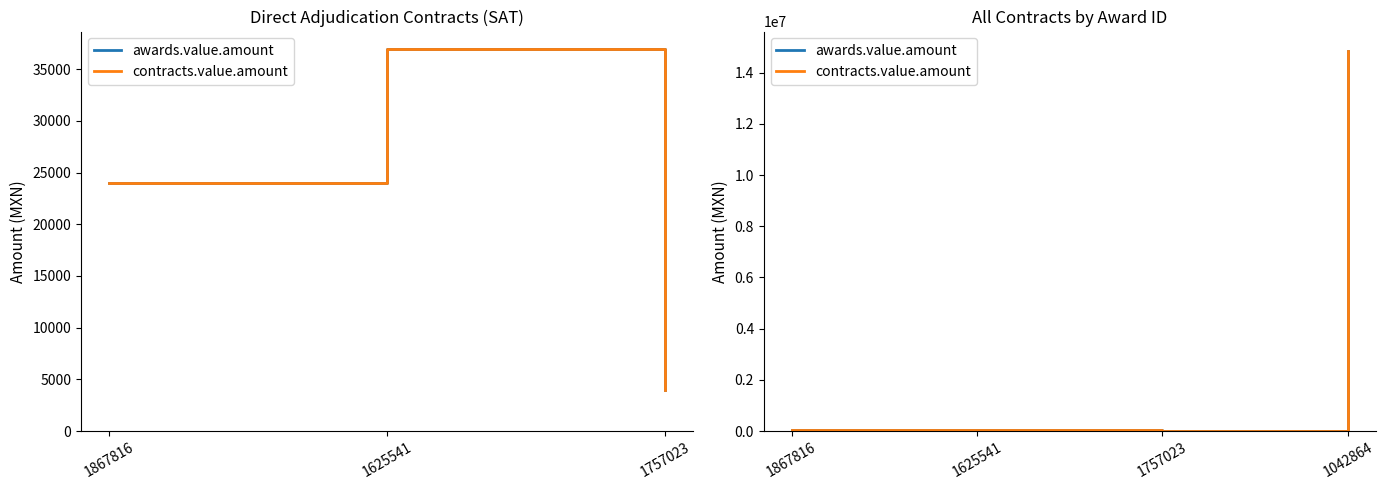

Which series has the largest total across all categories?

awards.value.amount